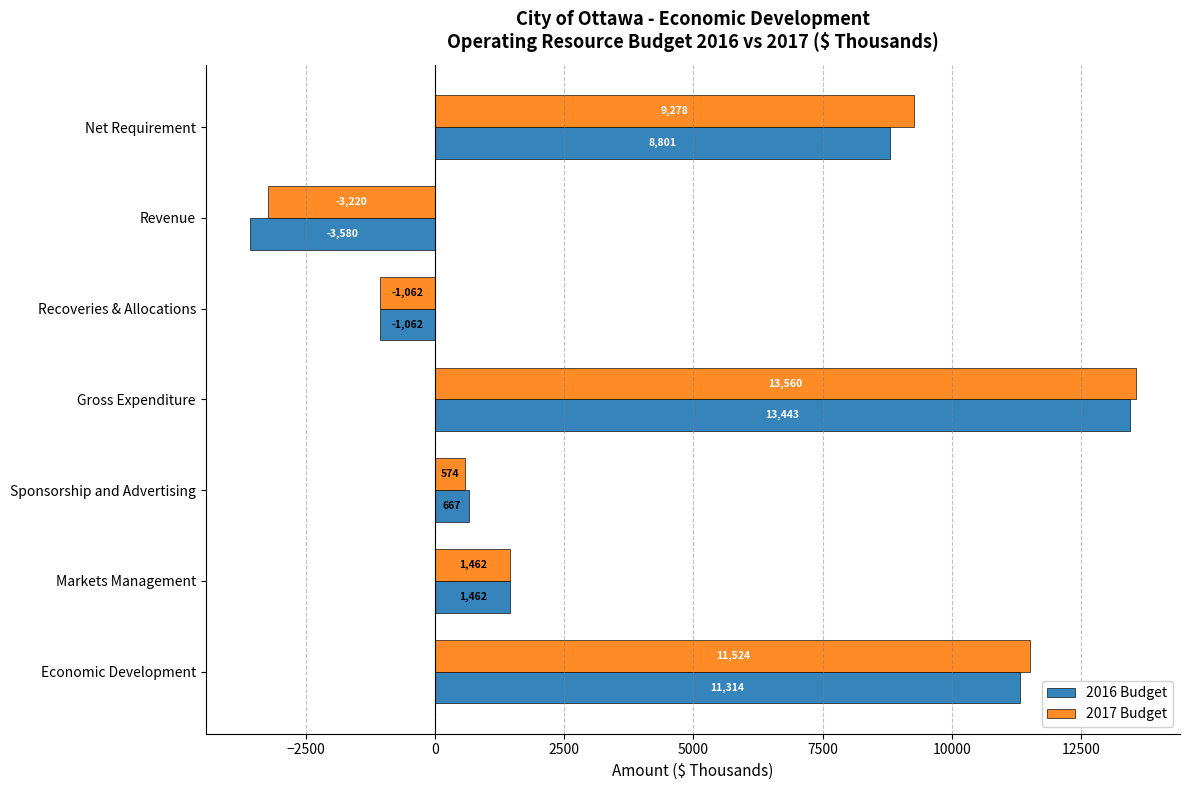

How many values in 2017 Budget are below zero?

2